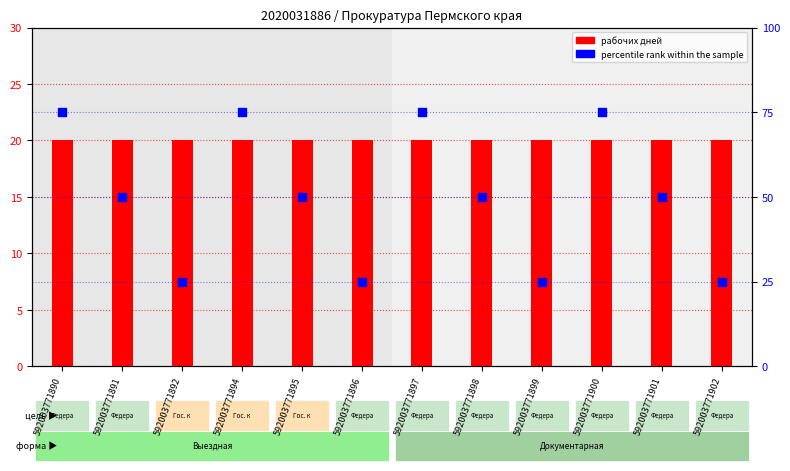

Is the value of рабочих дней at 592003771896 greater than the value of percentile rank within the sample at 592003771892?

No